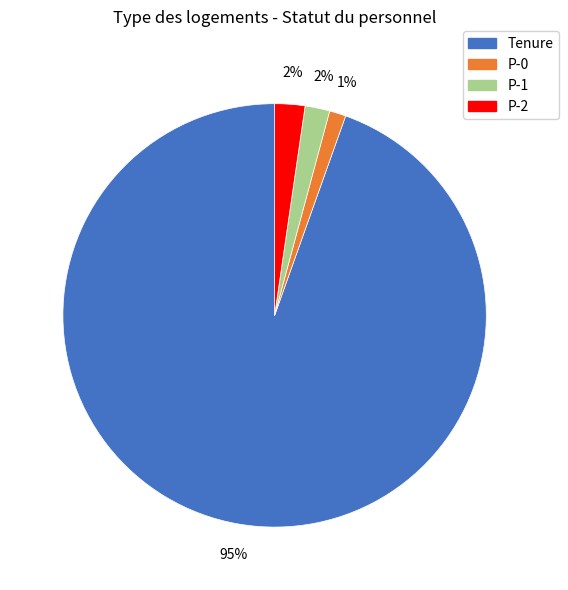

To the nearest percent, what portion does P-2 represent?

2%